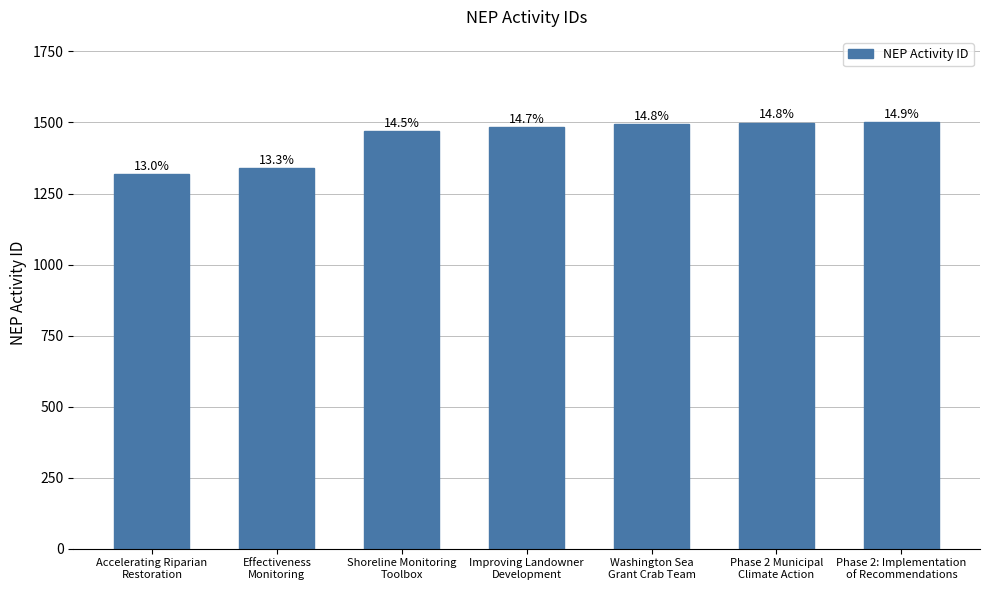

How many bars are there in total?

7